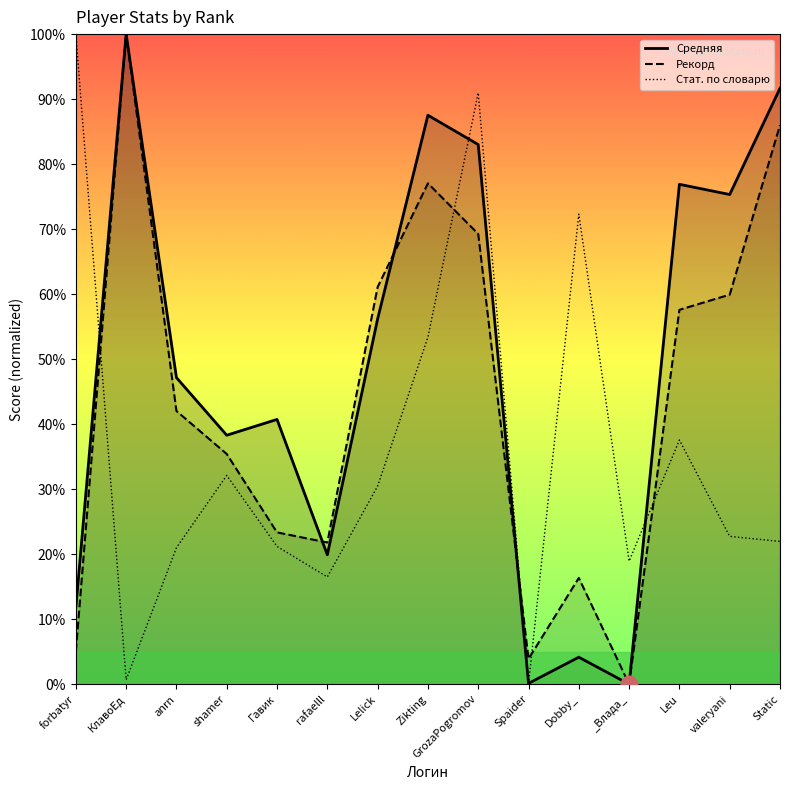

How many lines are shown in the chart?

3